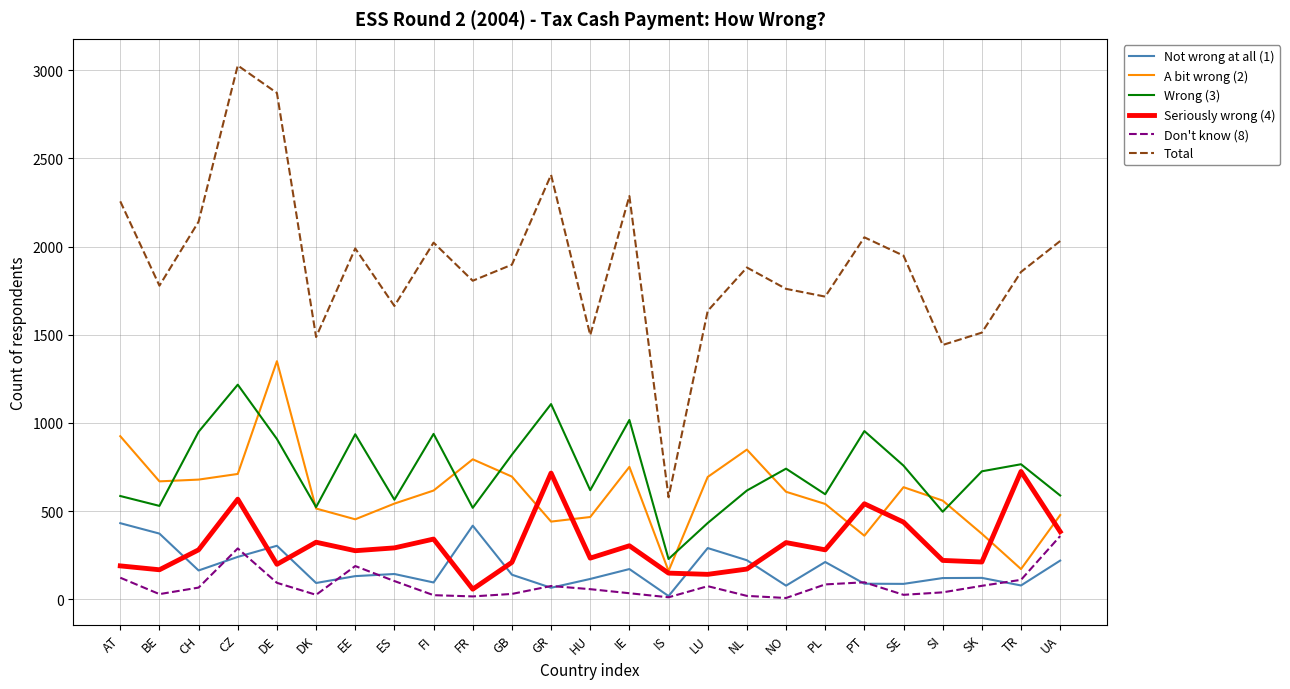

What are all the series names shown in the legend?

Not wrong at all (1), A bit wrong (2), Wrong (3), Seriously wrong (4), Don't know (8), Total